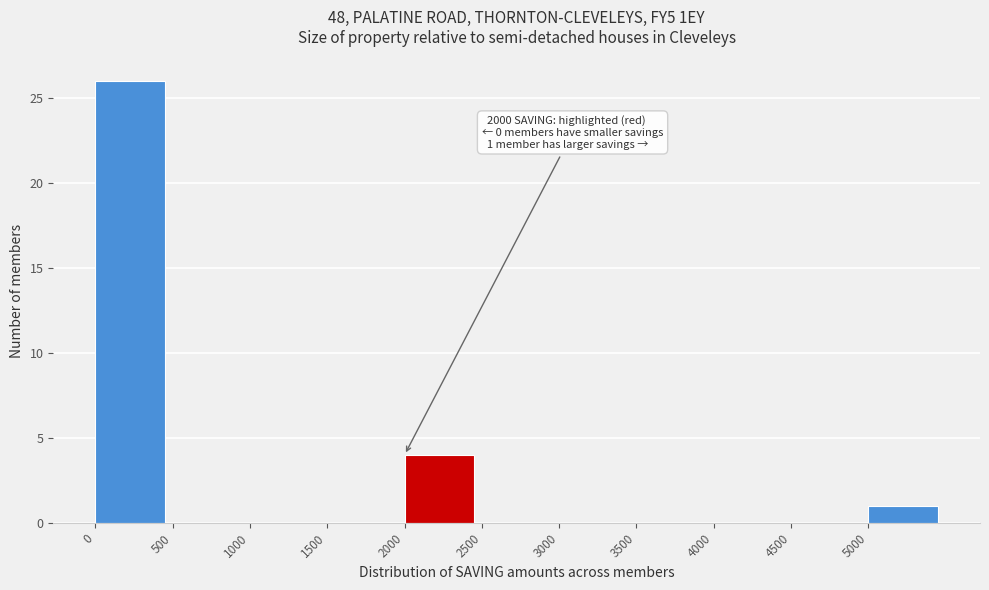

Over which range of the x-axis is the bar tallest?

0 to 500